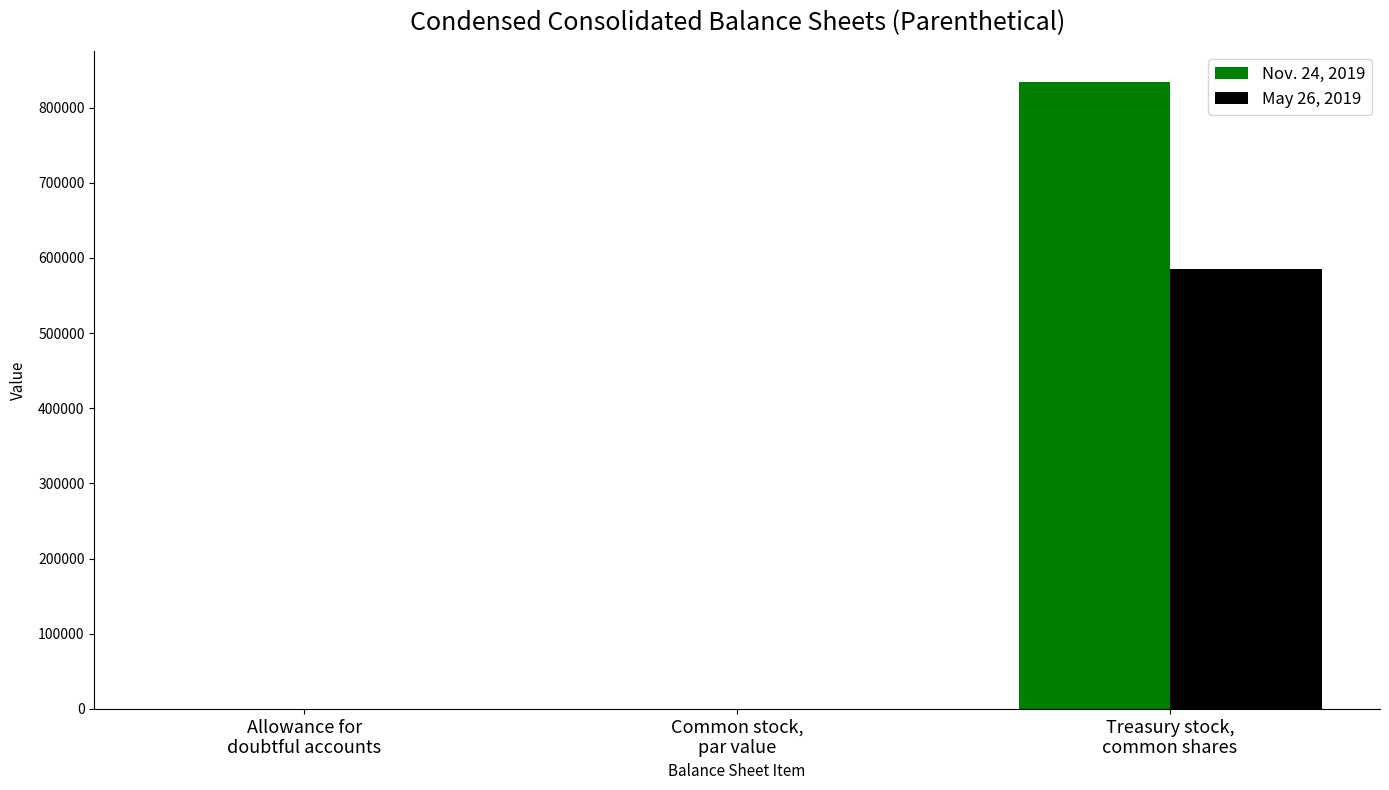

What is the sum of all Nov. 24, 2019 values?

833822.3